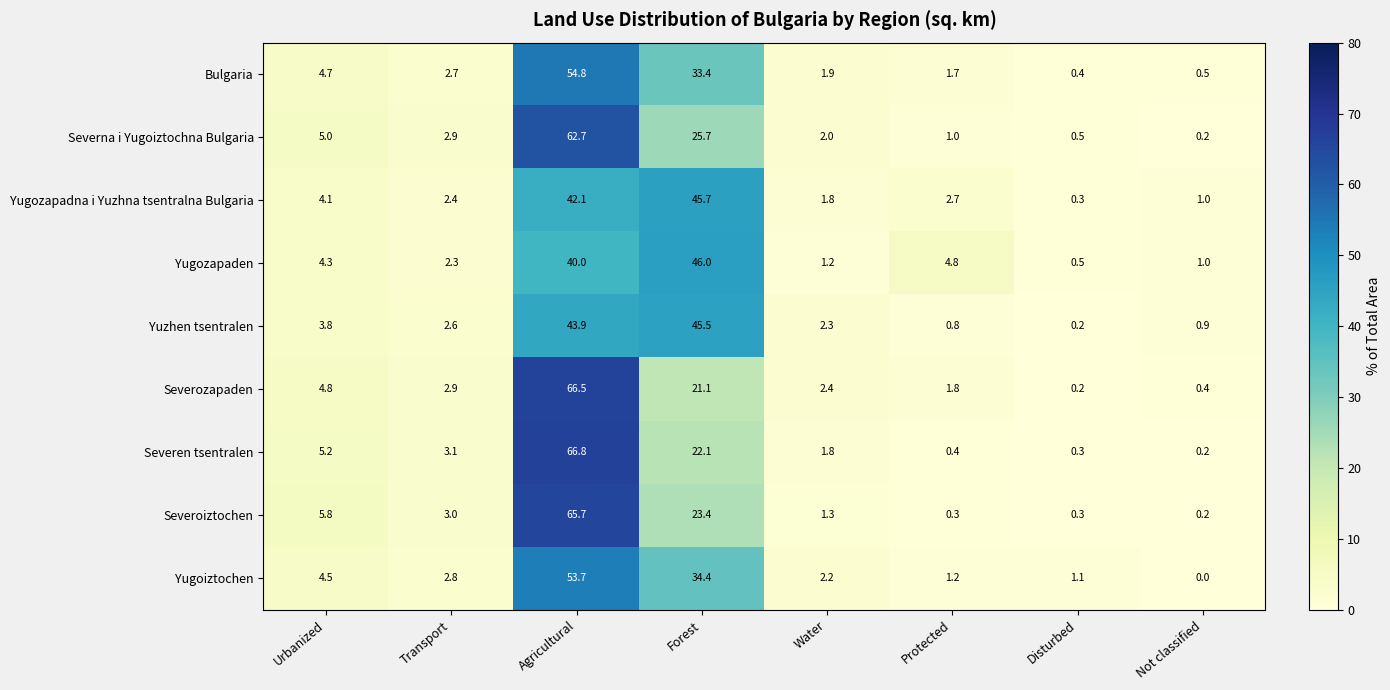

At Agricultural, list the series in order from largest to smallest.

Severen tsentralen, Severozapaden, Severoiztochen, Severna i Yugoiztochna Bulgaria, Bulgaria, Yugoiztochen, Yuzhen tsentralen, Yugozapadna i Yuzhna tsentralna Bulgaria, Yugozapaden